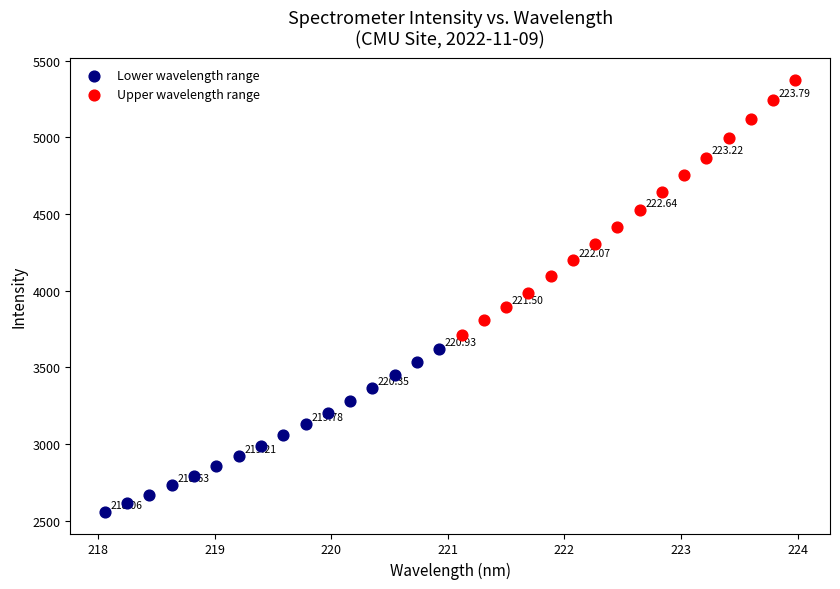

Which series reaches the maximum Y coordinate?

Upper wavelength range